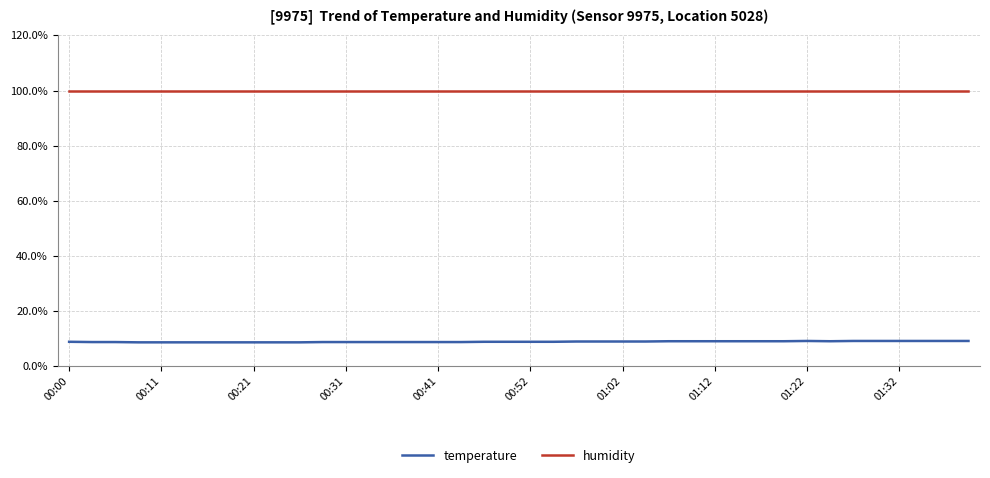

Which series has the largest total across all categories?

humidity